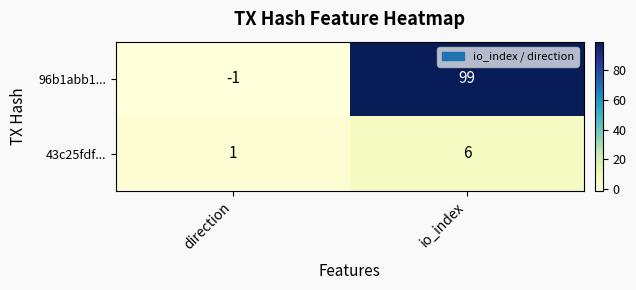

Rank the series at direction from highest to lowest value.

43c25fdf..., 96b1abb1...